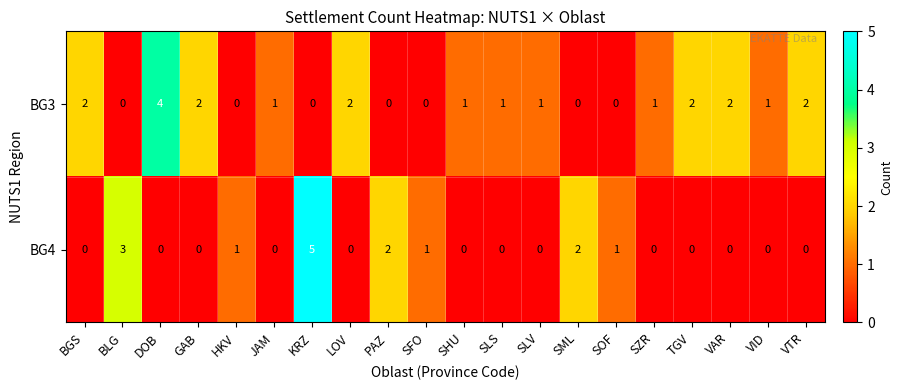

Count the BG4 values in the range 0 to 1.

16